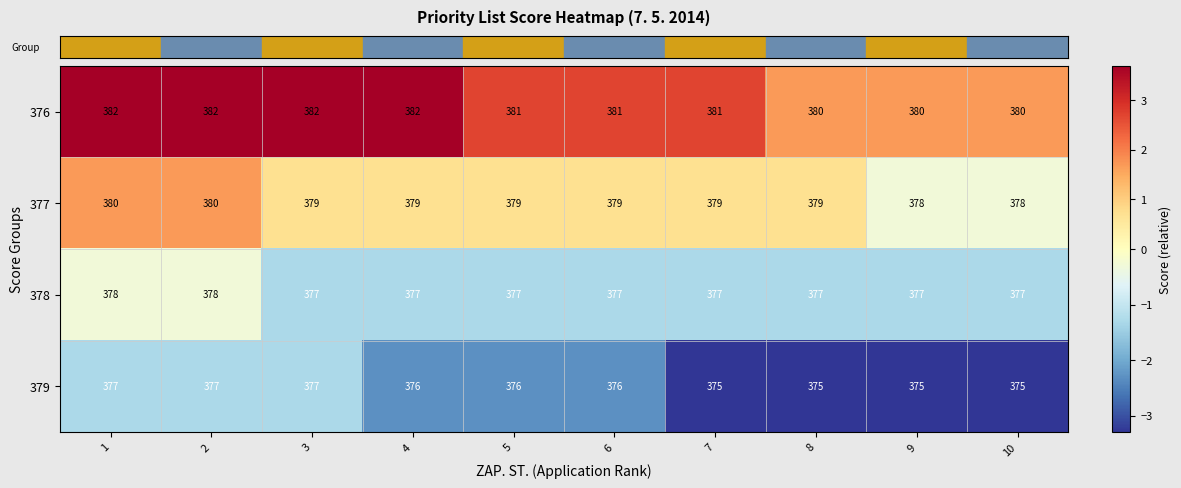

List the series in order of their peak value, lowest first.

379, 378, 377, 376